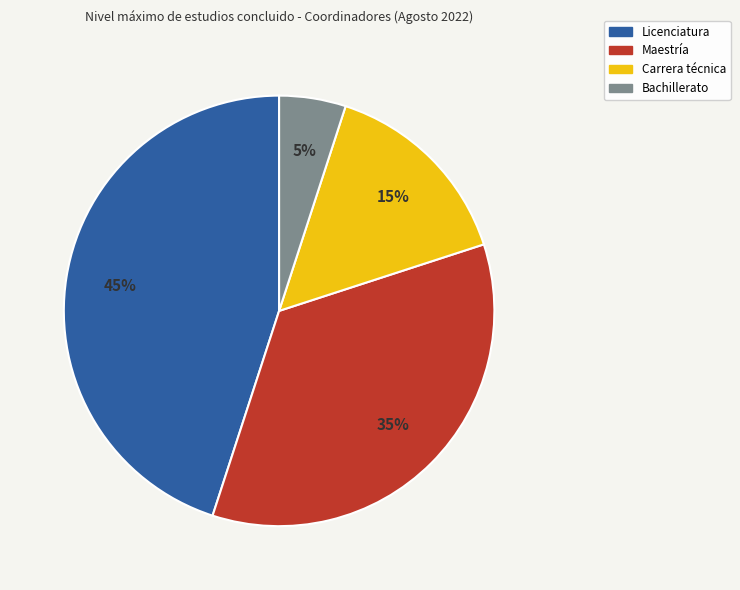

The Licenciatura slice represents 60% of the pie. True or false?

False